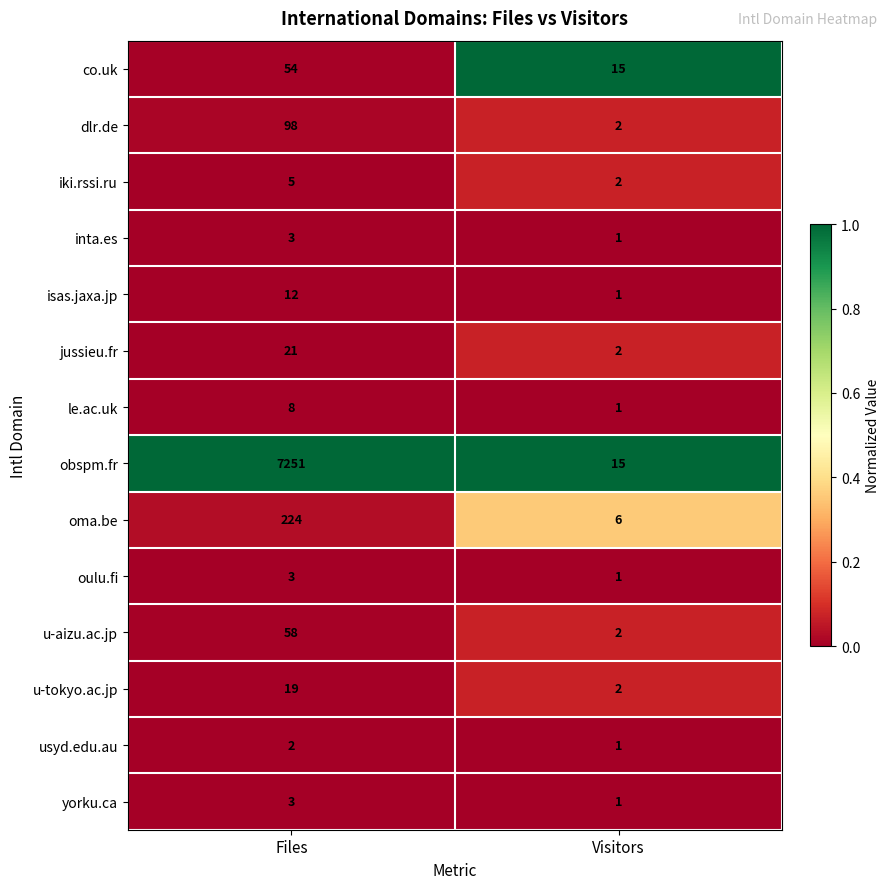

What is the total value across all series at Visitors?

52